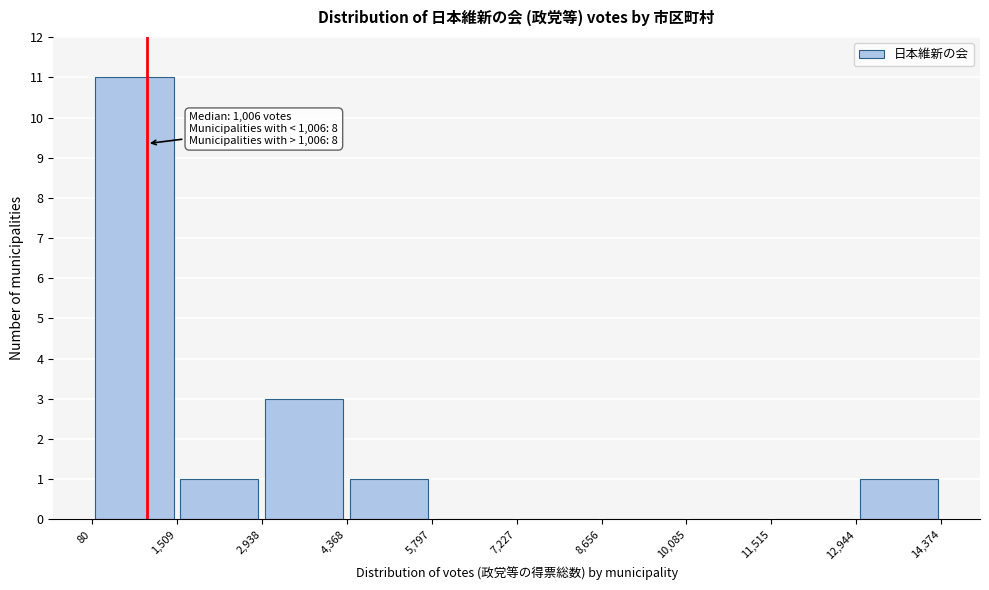

Which range on the x-axis has the tallest bar?

80 to 1,509